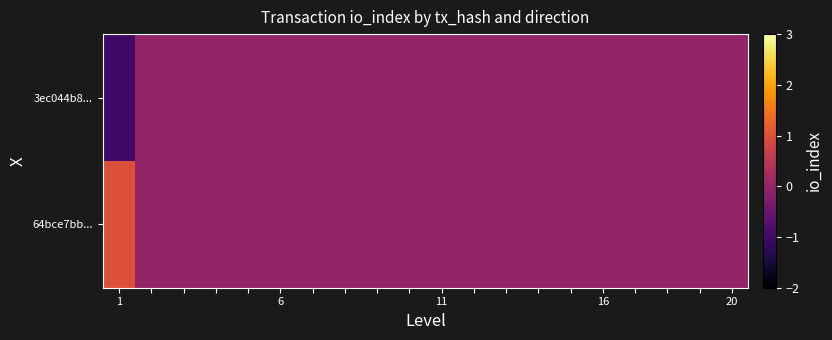

List the series in order of their peak value, highest first.

64bce7bb..., 3ec044b8...